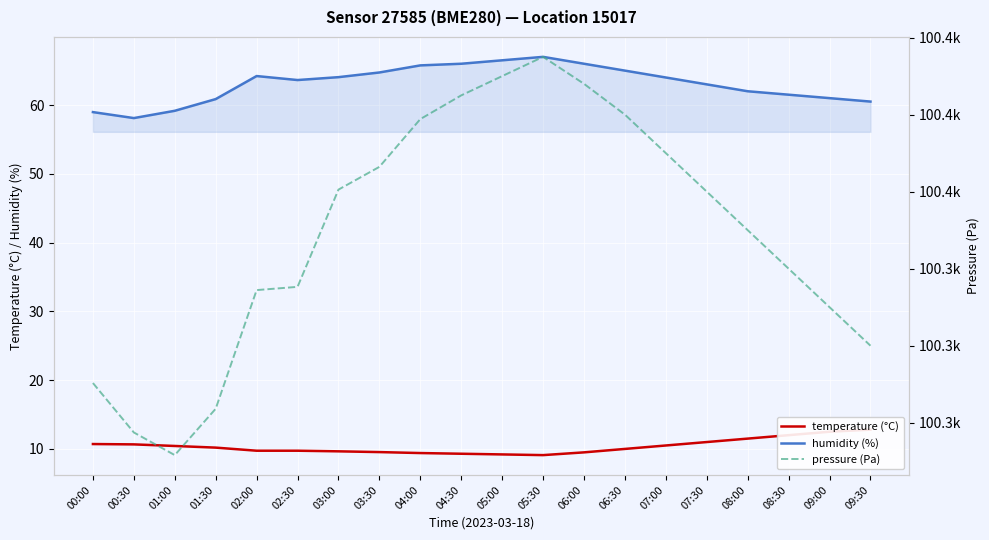

In humidity, how many points are higher than both neighbors (excluding endpoints)?

2